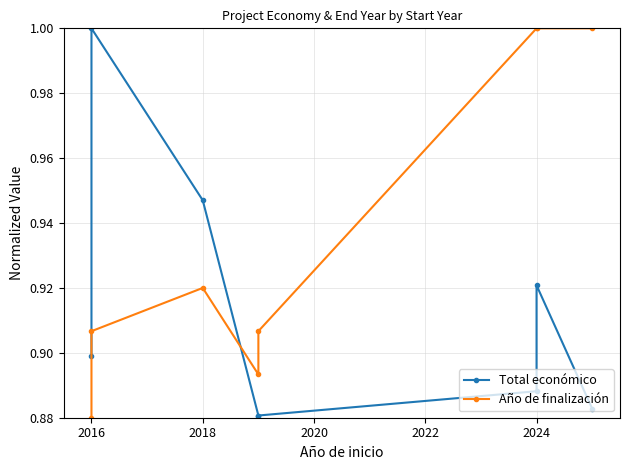

At 2018, list the series in order from largest to smallest.

Total económico, Año de finalización